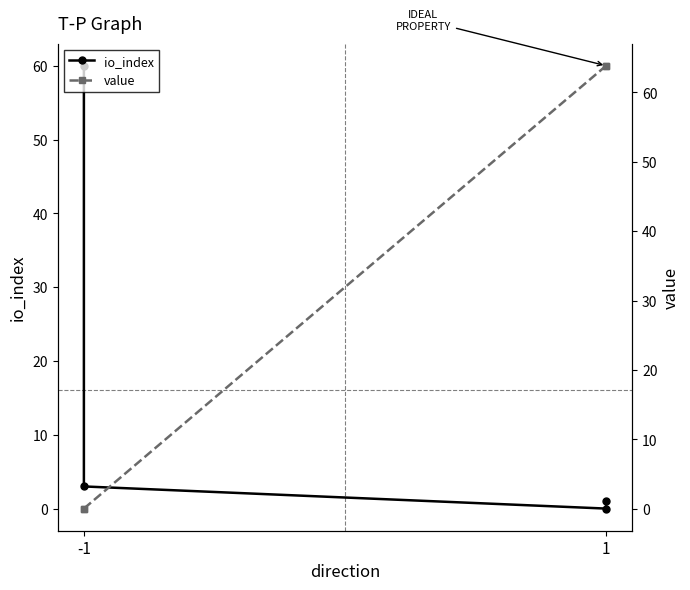

What is the sum of all io_index values?

64.0